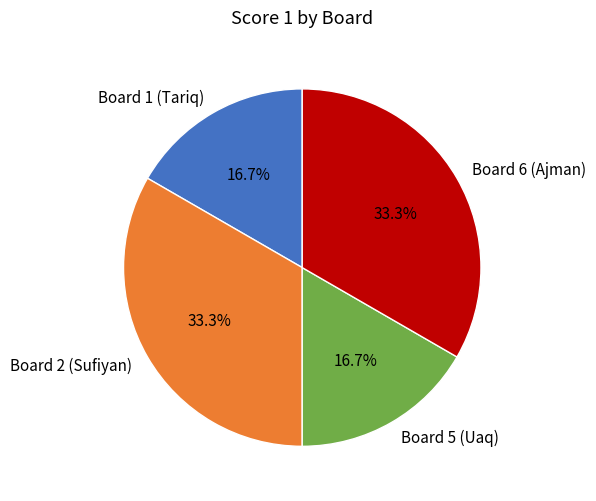

Is Board 5 (Uaq) the majority of the pie?

No